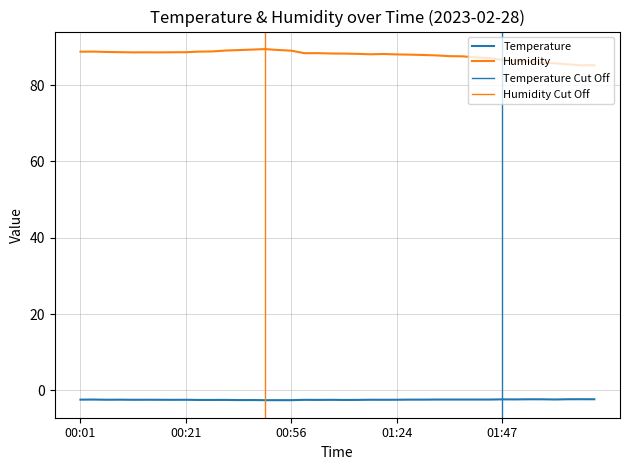

At which label is temperature closest to -2?

02:02